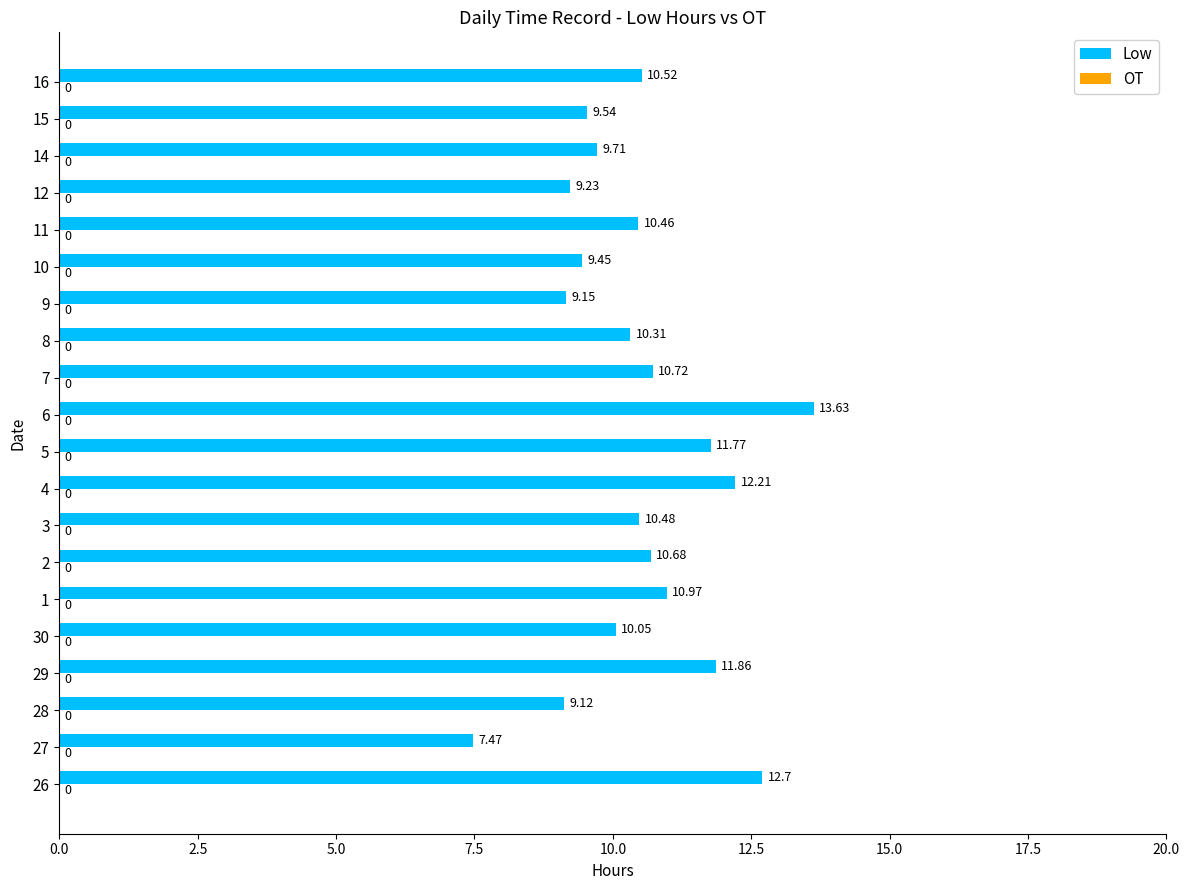

What is the ratio of the value at 1 to the value at 12?

1.2